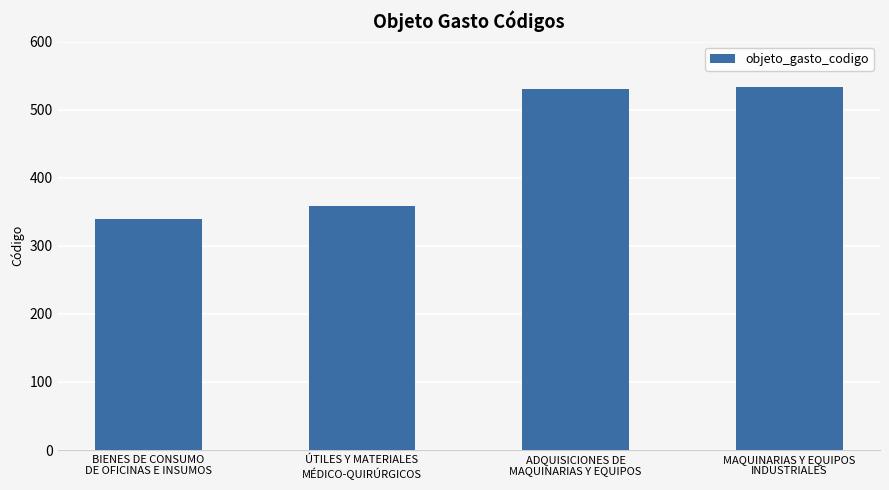

What is the average value?

440